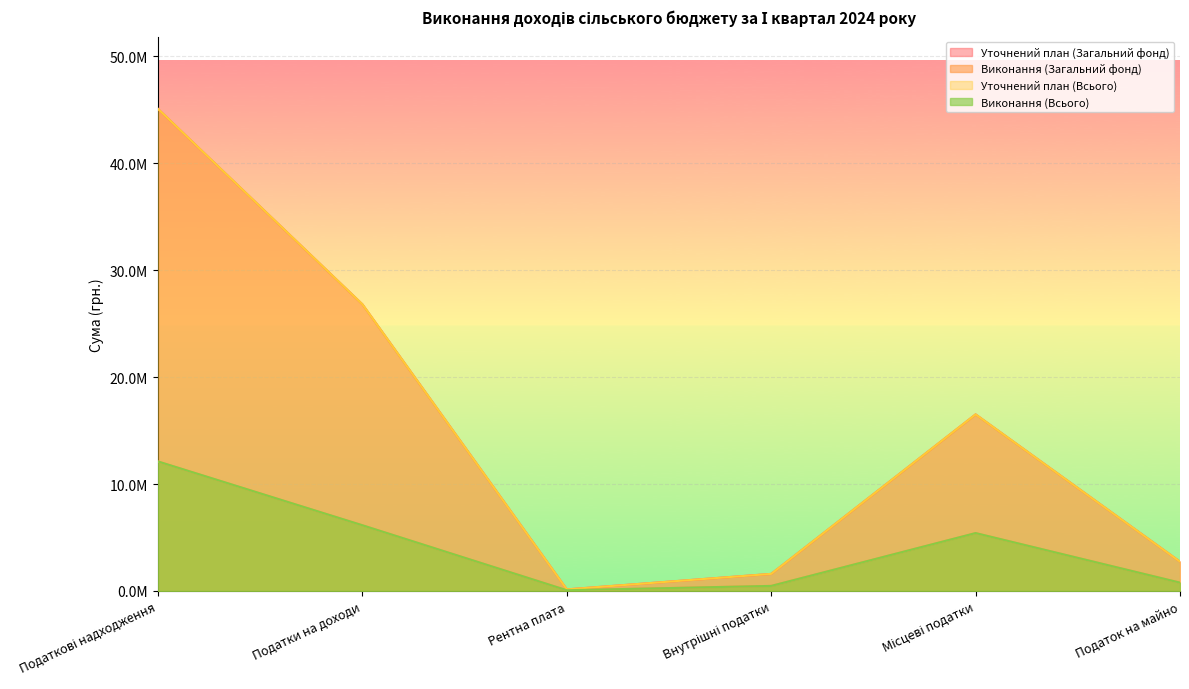

What is the spread (max minus min) of values at Місцеві податки?

11095715.1